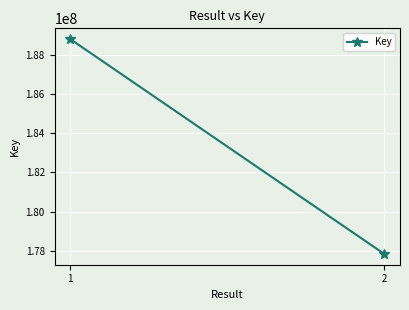

Reading right to left, list all the values displayed in this chart.

2=177841146	1=188786681